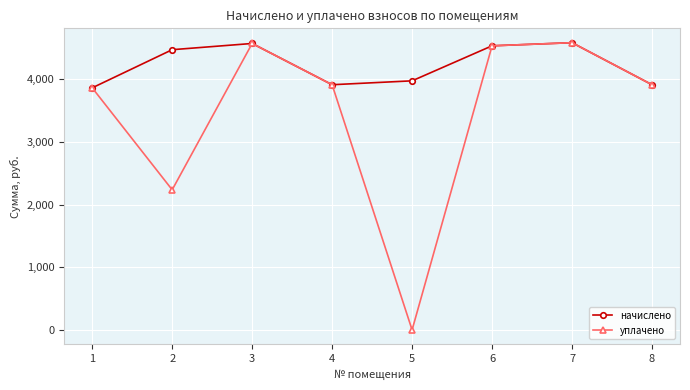

The value of начислено at 1 is 2303.0. True or false?

False